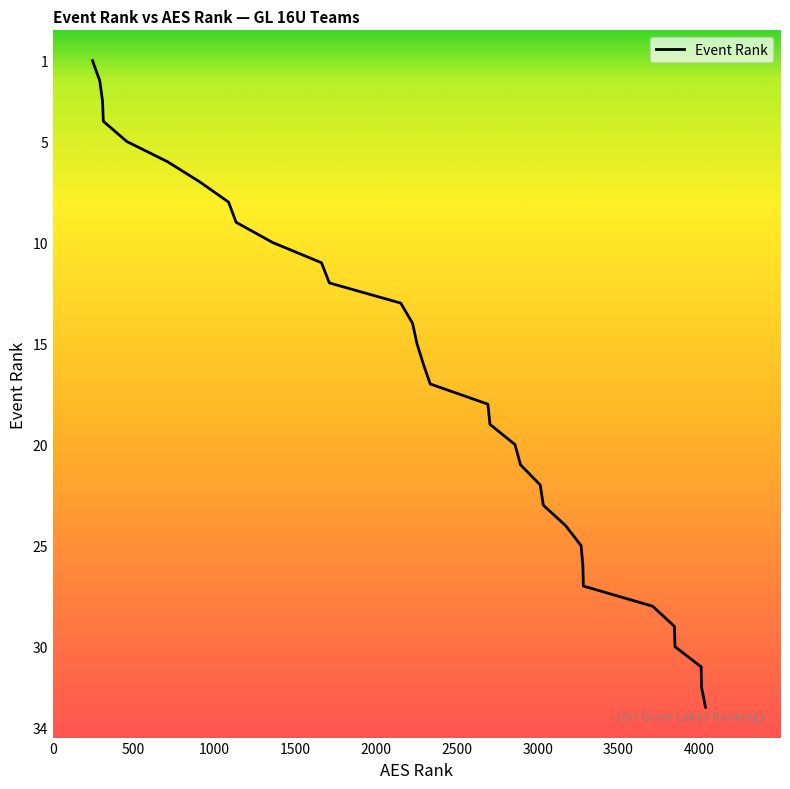

What is the difference between the maximum and minimum values?

32